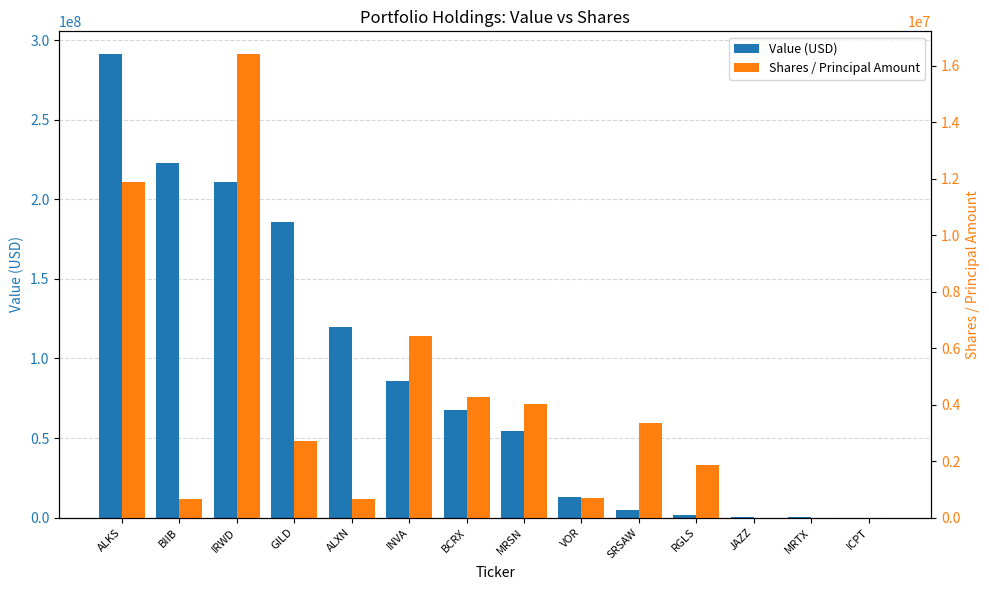

Which category has the lowest value in the Shares / Principal Amount series?

ICPT